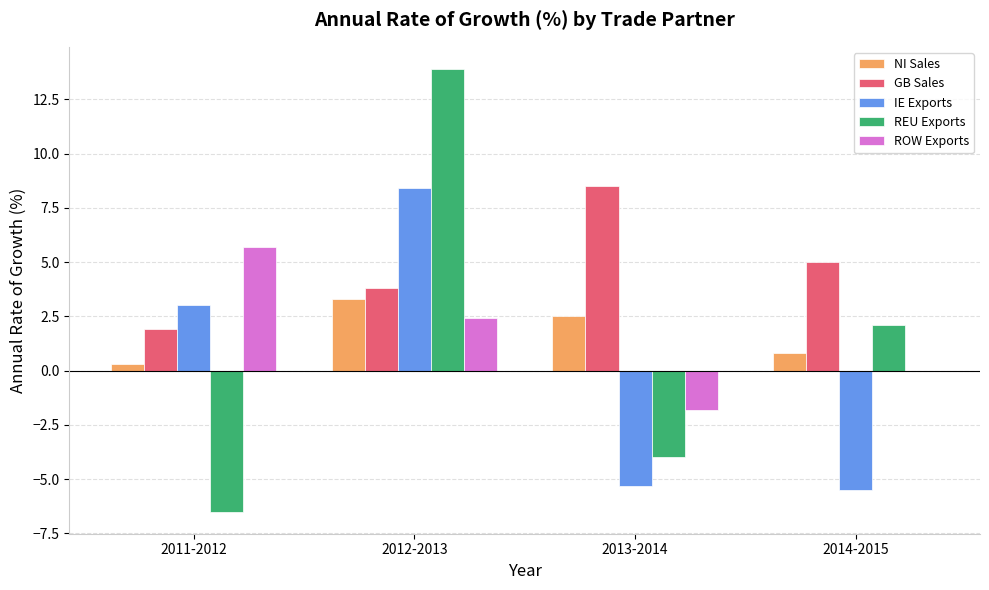

Reading left to right, extract all data points from this chart.

NI Sales: 0.3	3.3	2.5	0.8
GB Sales: 1.9	3.8	8.5	5.0
IE Exports: 3.0	8.4	-5.3	-5.5
REU Exports: -6.5	13.9	-4.0	2.1
ROW Exports: 5.7	2.4	-1.8	0.0